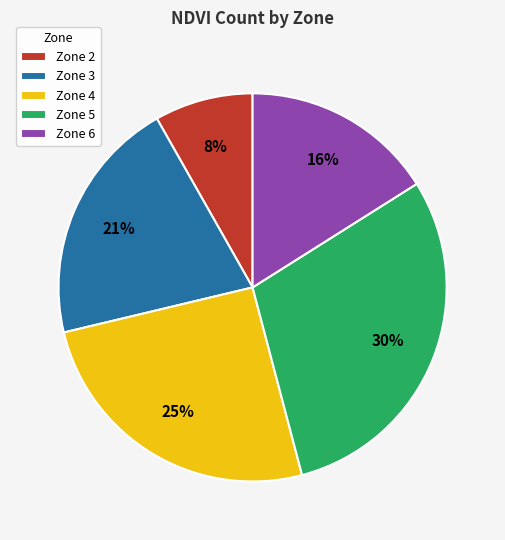

What is the smallest slice in the pie chart?

Zone 2